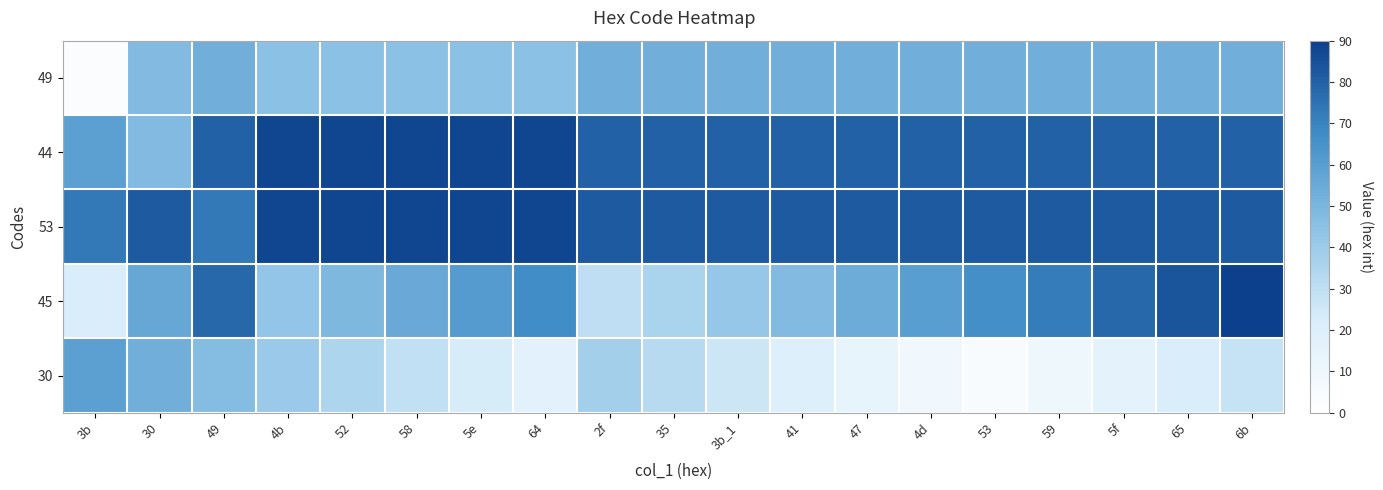

Reading left to right, extract all data points from this chart.

49: 3b=3	30=48	49=53	4b=45	52=45	58=45	5e=45	64=45	2f=53	35=53	3b_1=53	41=53	47=53	4d=53	53=53	59=53	5f=53	65=53	6b=53
44: 3b=59	30=48	49=80	4b=88	52=88	58=88	5e=88	64=88	2f=80	35=80	3b_1=80	41=80	47=80	4d=80	53=80	59=80	5f=80	65=80	6b=80
53: 3b=73	30=82	49=73	4b=88	52=88	58=88	5e=88	64=88	2f=82	35=82	3b_1=82	41=82	47=82	4d=82	53=82	59=82	5f=82	65=82	6b=82
45: 3b=22	30=56	49=78	4b=43	52=49	58=55	5e=61	64=67	2f=30	35=36	3b_1=42	41=48	47=54	4d=60	53=66	59=72	5f=78	65=84	6b=90
30: 3b=59	30=53	49=47	4b=41	52=35	58=29	5e=23	64=17	2f=38	35=32	3b_1=26	41=20	47=14	4d=8	53=4	59=10	5f=16	65=22	6b=28